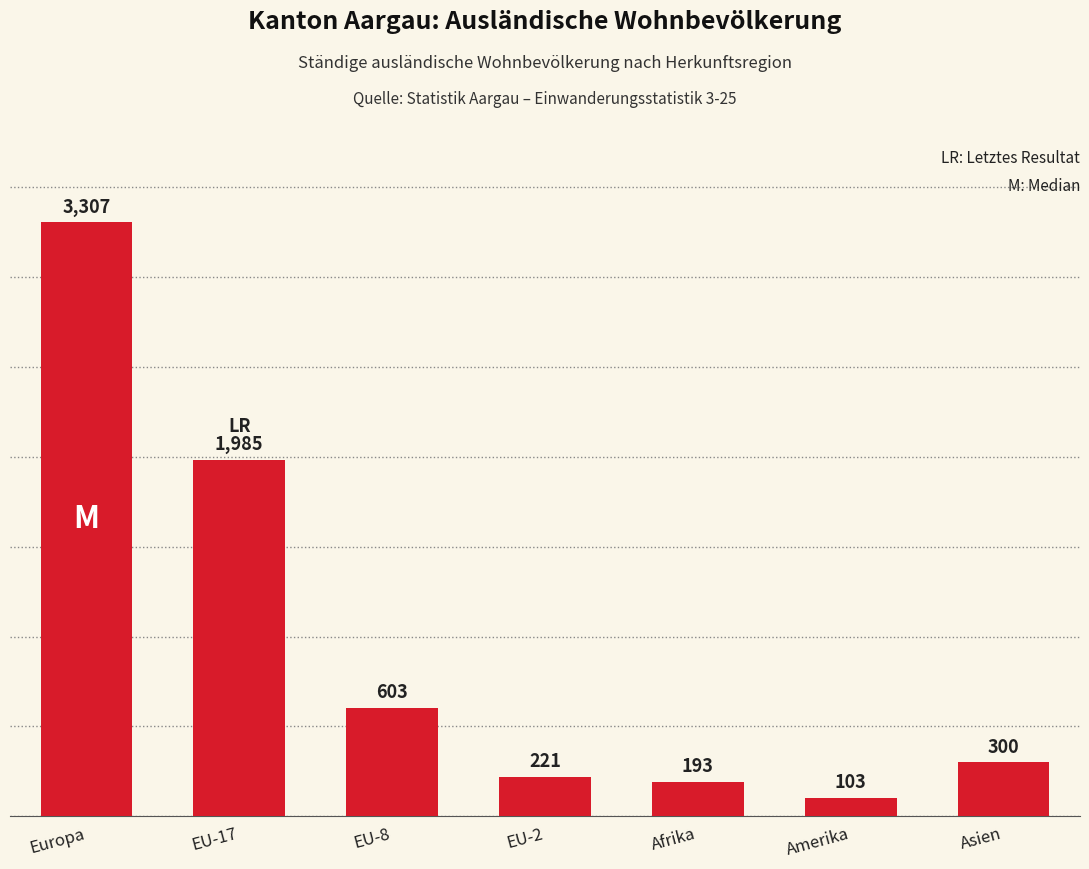

What is the difference between the maximum and minimum values?

3204